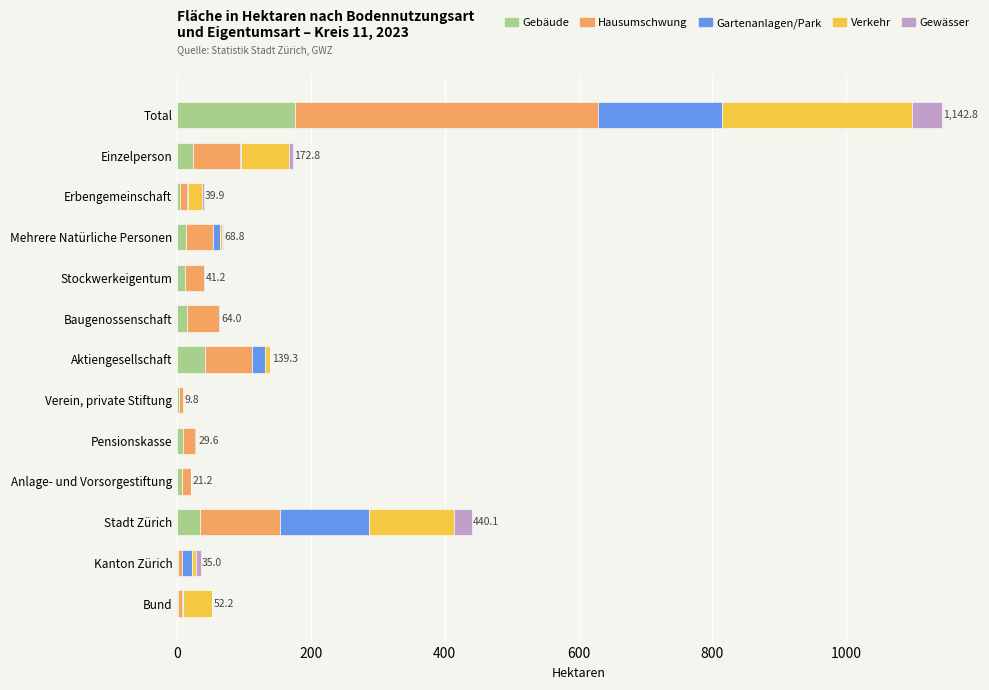

What is the sum of all Gebäude values?

344.6